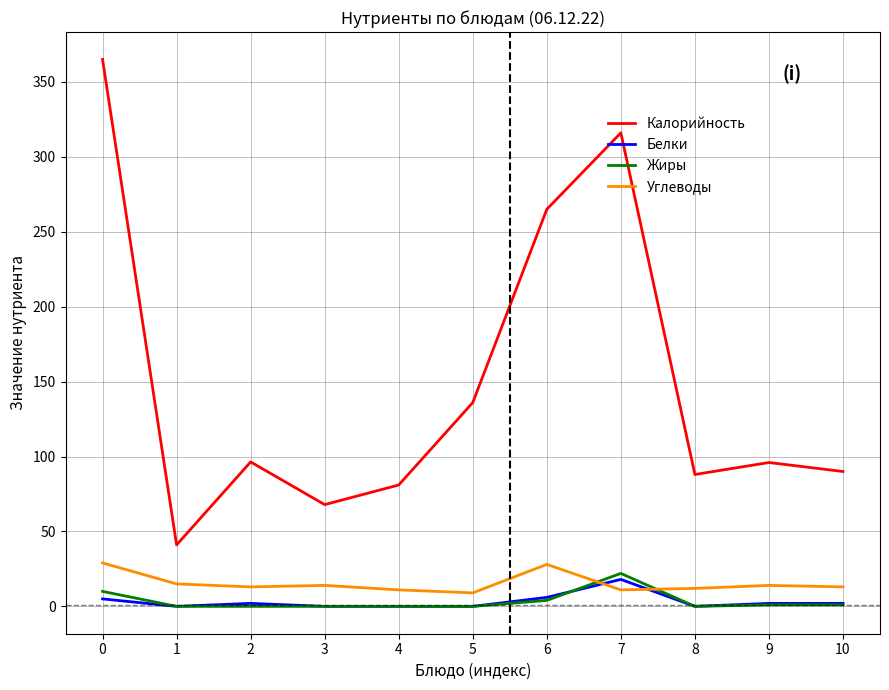

What is the difference between the maximum and second lowest values in the Белки series?

18.0